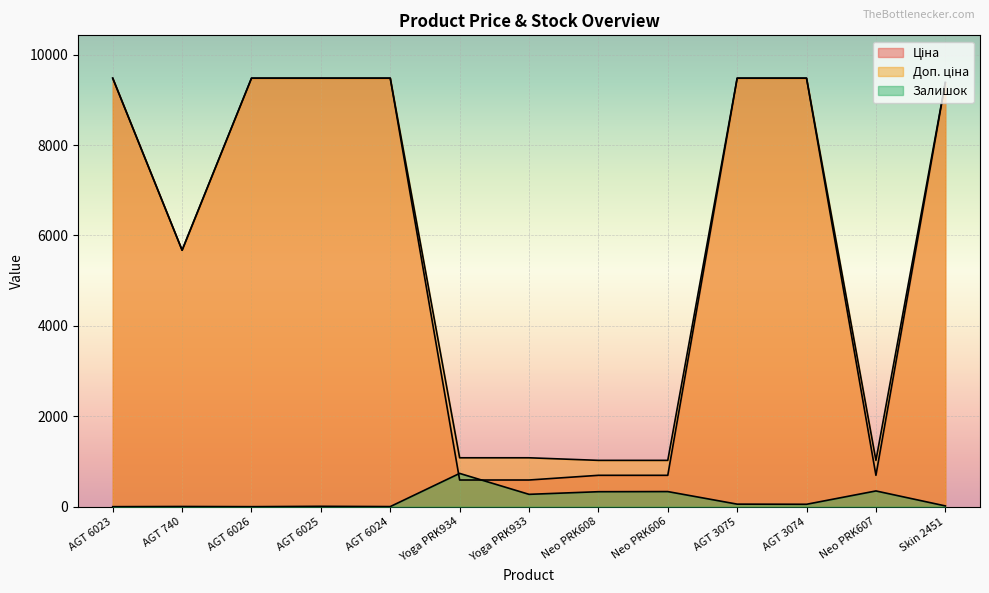

True or false: Залишок and Доп. ціна intersect in this chart.

False